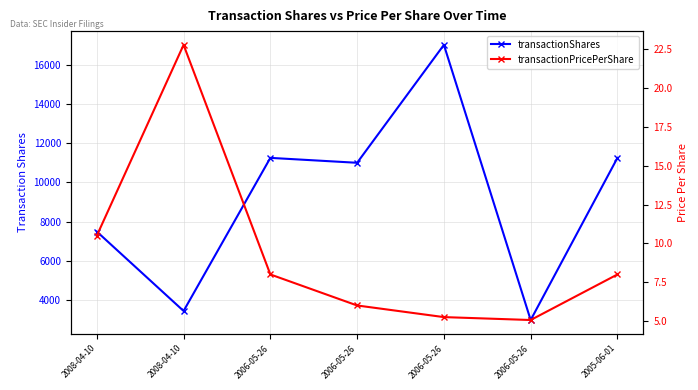

What are all the series names shown in the legend?

transactionShares, transactionPricePerShare